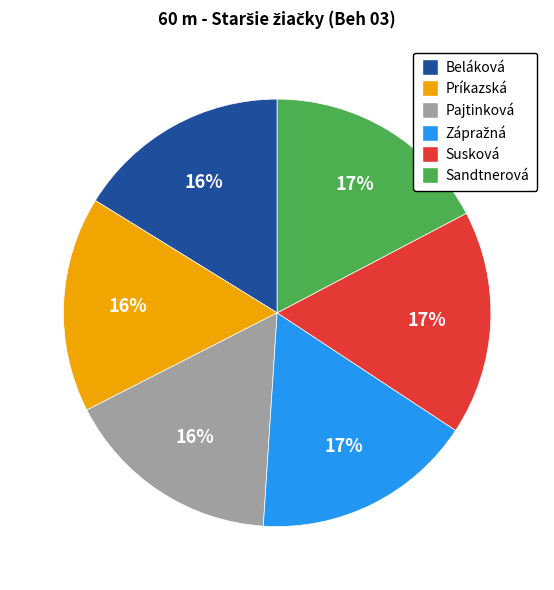

How many segments does this pie chart have?

6